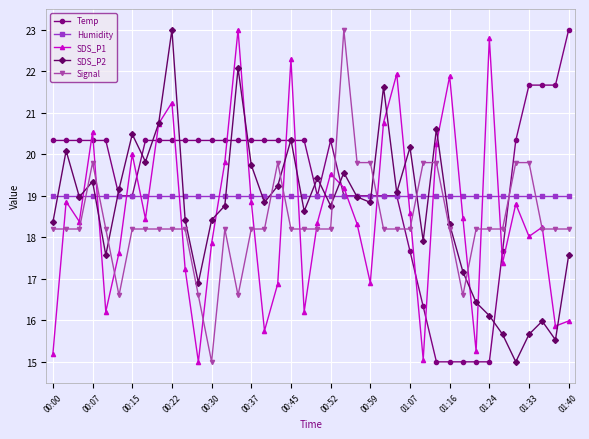

True or false: SDS_P1 has more than 0 interior local peaks.

True